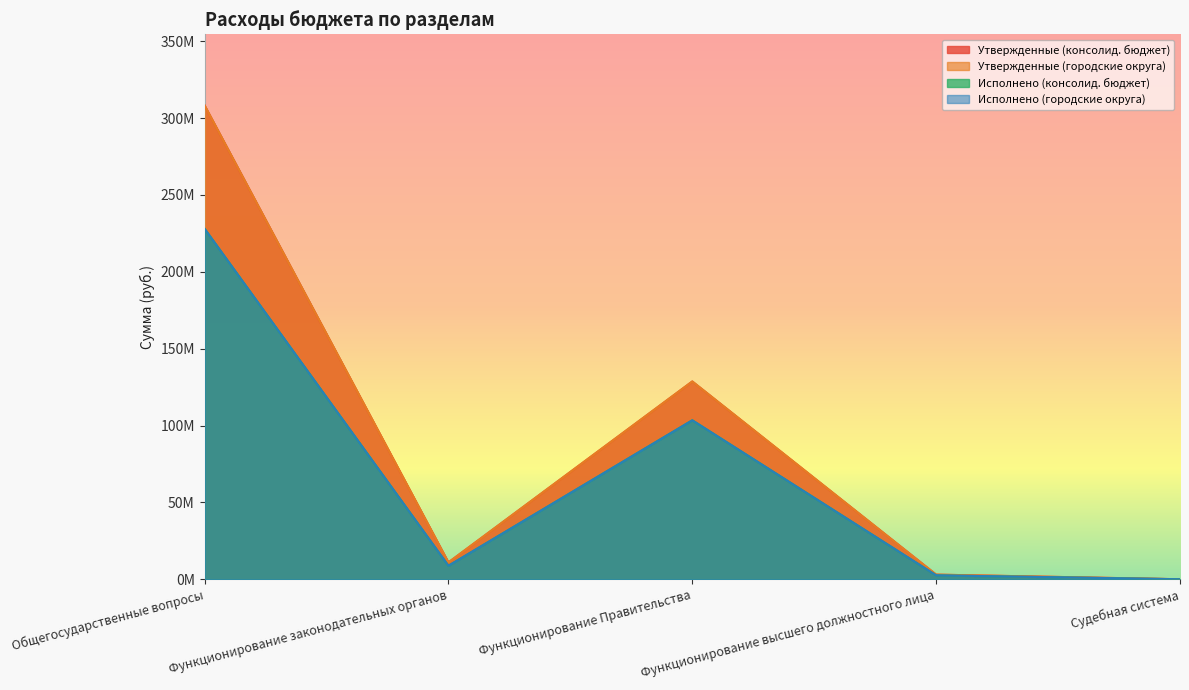

Reading left to right, what are all the values shown in this chart?

Утвержденные (консолид. бюджет): Общегосударственные вопросы=308230306.0	Функционирование законодательных органов=10950027.2	Функционирование Правительства=128649102.4	Функционирование высшего должностного лица=3014200.0	Судебная система=8000.0
Утвержденные (городские округа): Общегосударственные вопросы=308230306.0	Функционирование законодательных органов=10950027.2	Функционирование Правительства=128649102.4	Функционирование высшего должностного лица=3014200.0	Судебная система=8000.0
Исполнено (консолид. бюджет): Общегосударственные вопросы=228009407.9	Функционирование законодательных органов=8774603.3	Функционирование Правительства=103398869.7	Функционирование высшего должностного лица=2556252.1	Судебная система=0.0
Исполнено (городские округа): Общегосударственные вопросы=228009407.9	Функционирование законодательных органов=8774603.3	Функционирование Правительства=103398869.7	Функционирование высшего должностного лица=2556252.1	Судебная система=0.0